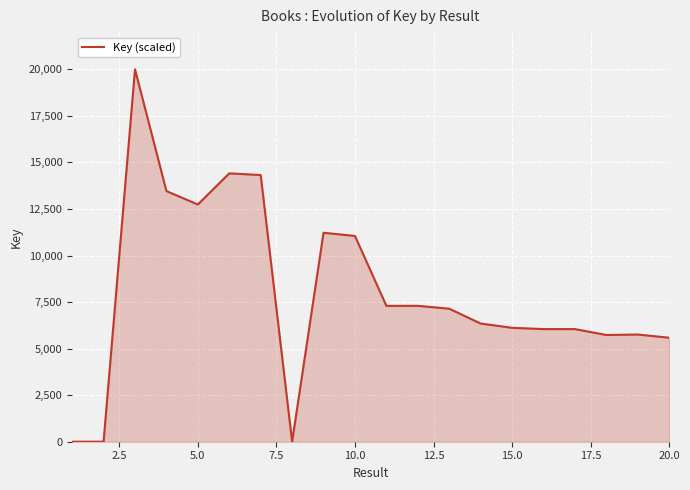

How many lines are shown in the chart?

1